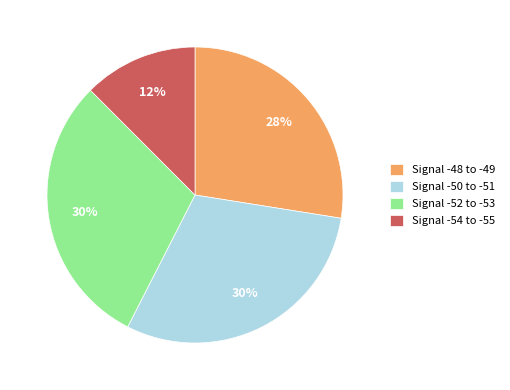

Does any single category account for the majority?

No